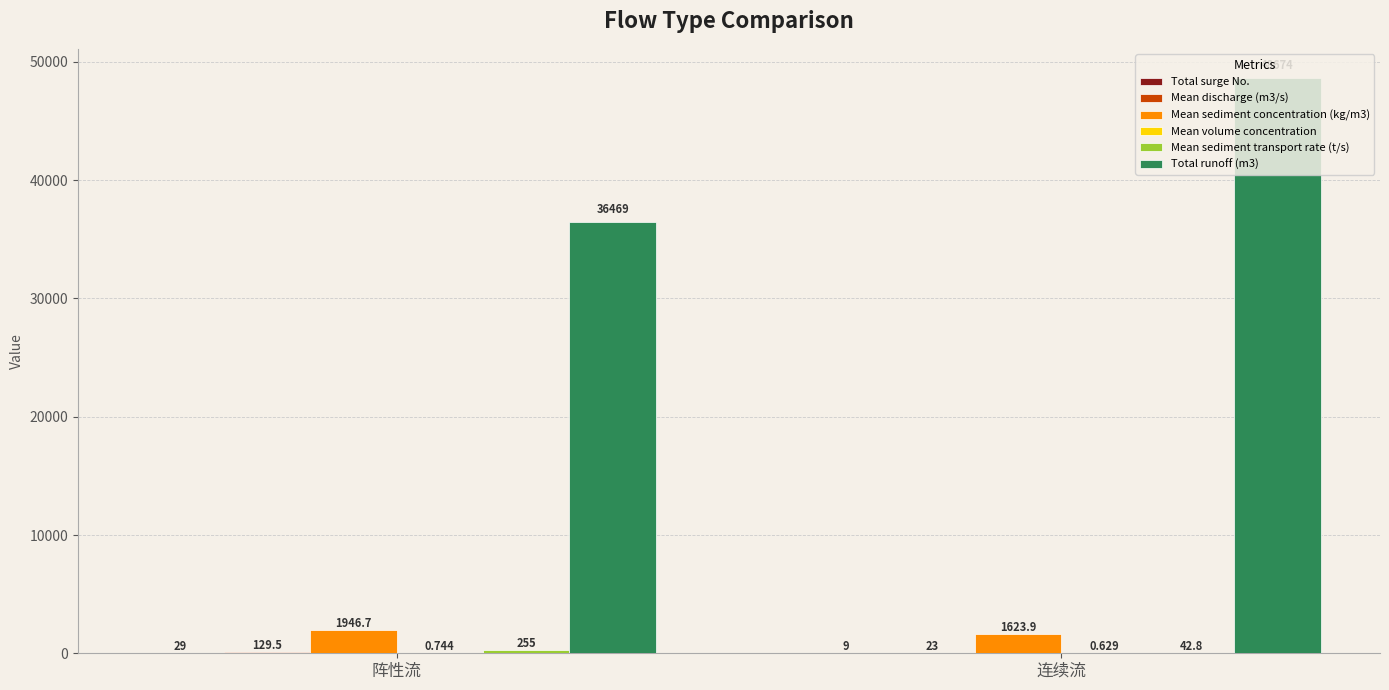

Count the number of data series in this chart.

6